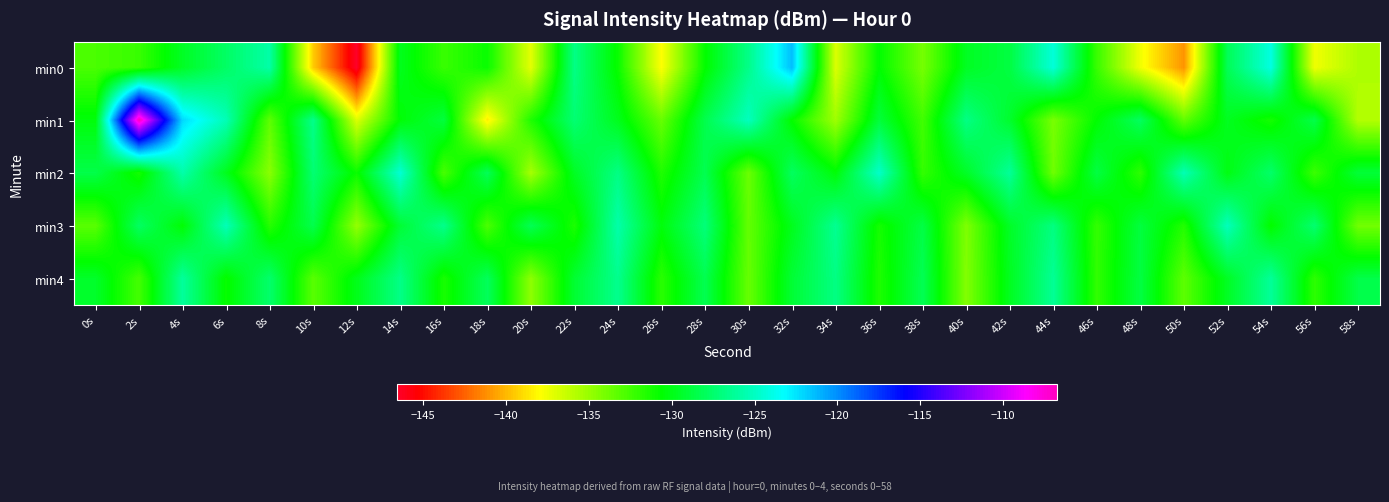

Between 2s and 14s, which series saw the biggest shift?

min1